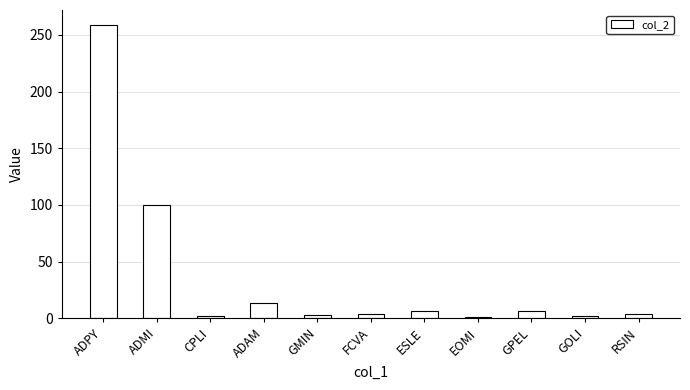

What is the greatest value displayed?

259